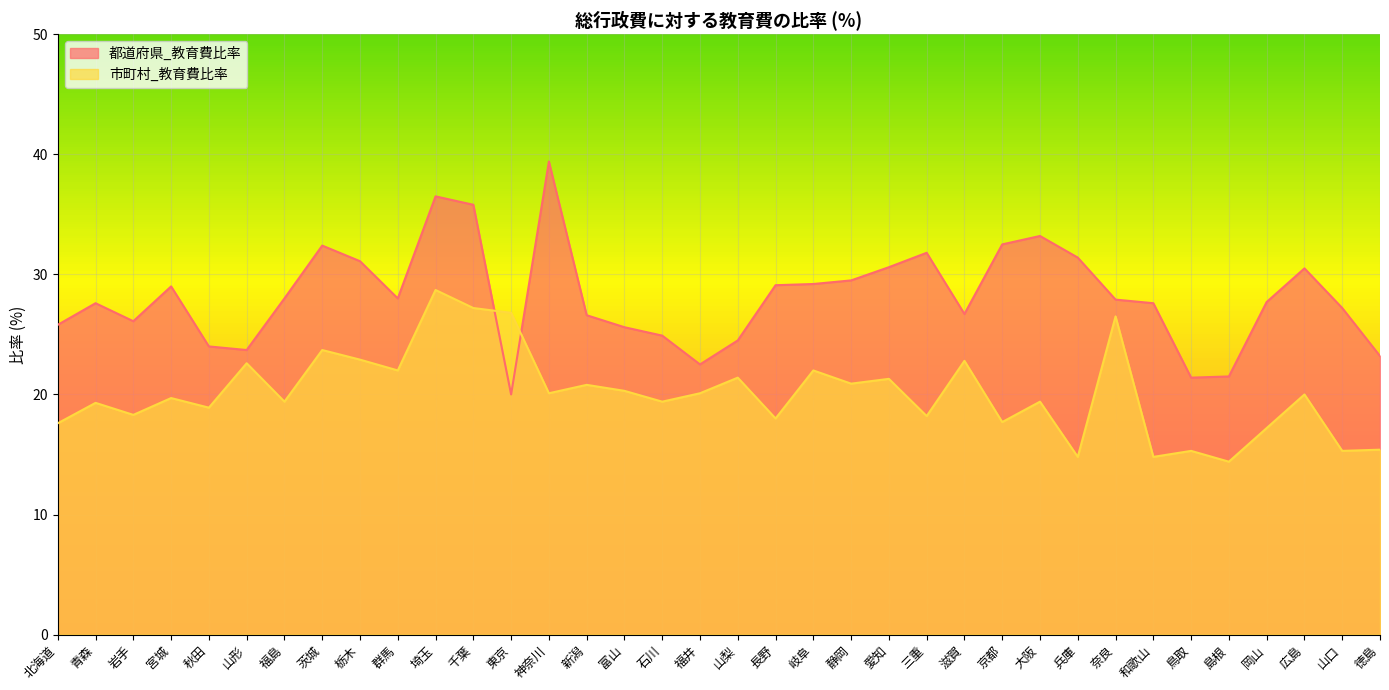

What is the sum of all 市町村_教育費比率 values?

723.2